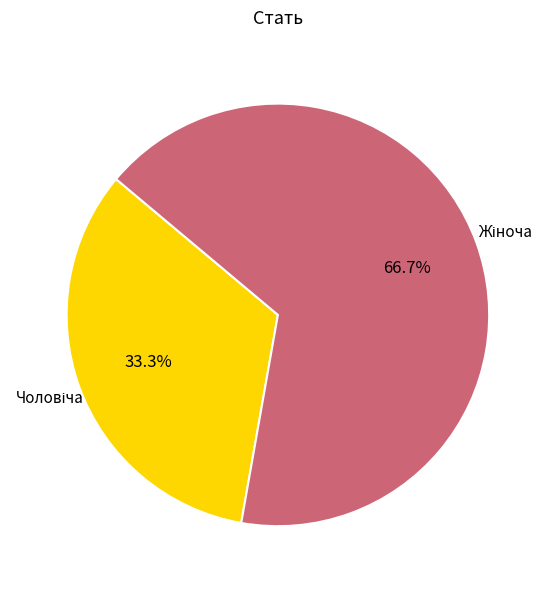

Is there a majority slice in this chart?

Yes